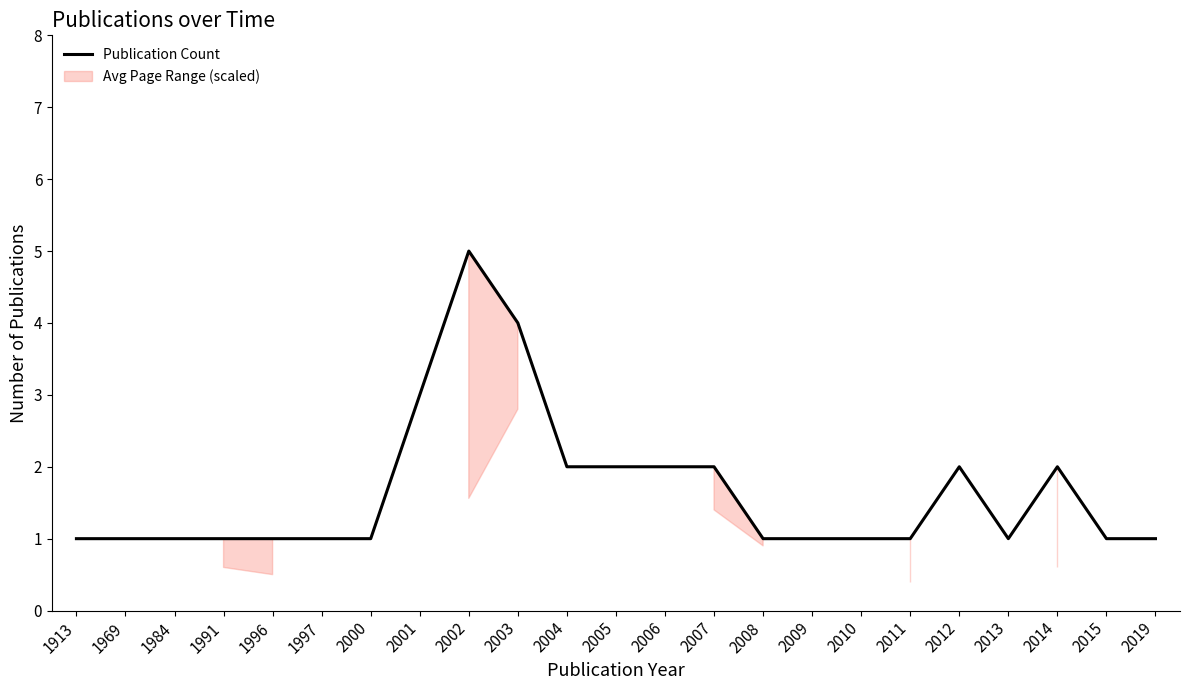

Which category has the lowest value across all series?

1913